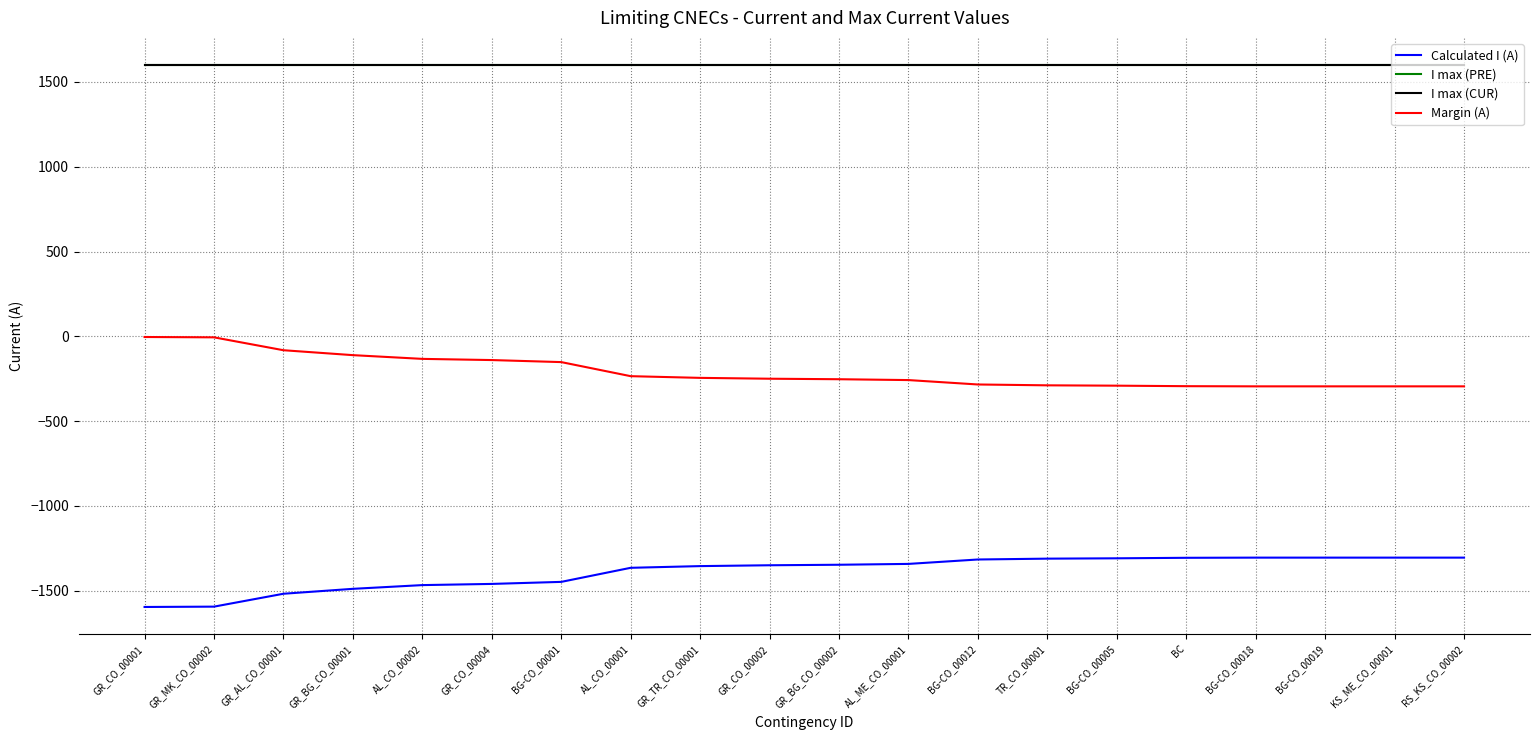

What is the label of the 5th point from the right?

BC